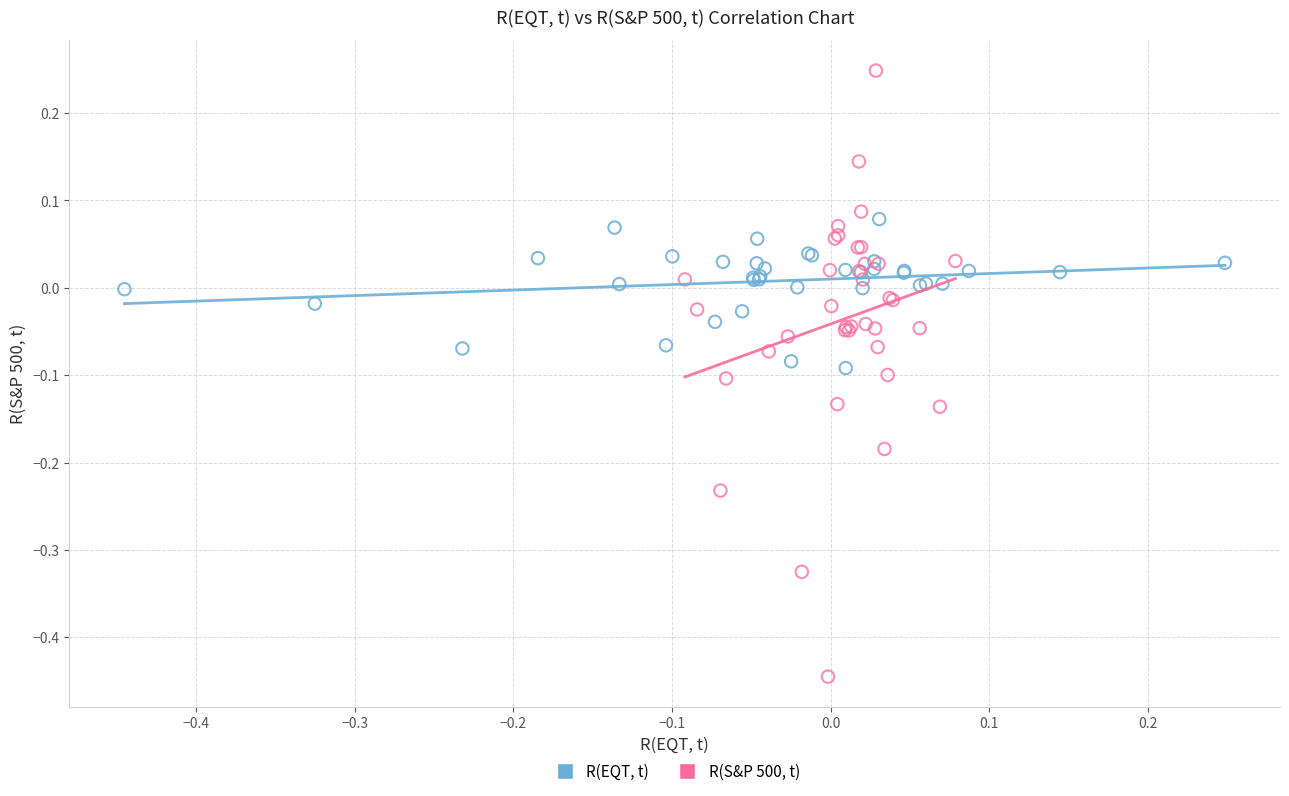

What are all the series names shown in the legend?

R(EQT, t), R(S&P 500, t)